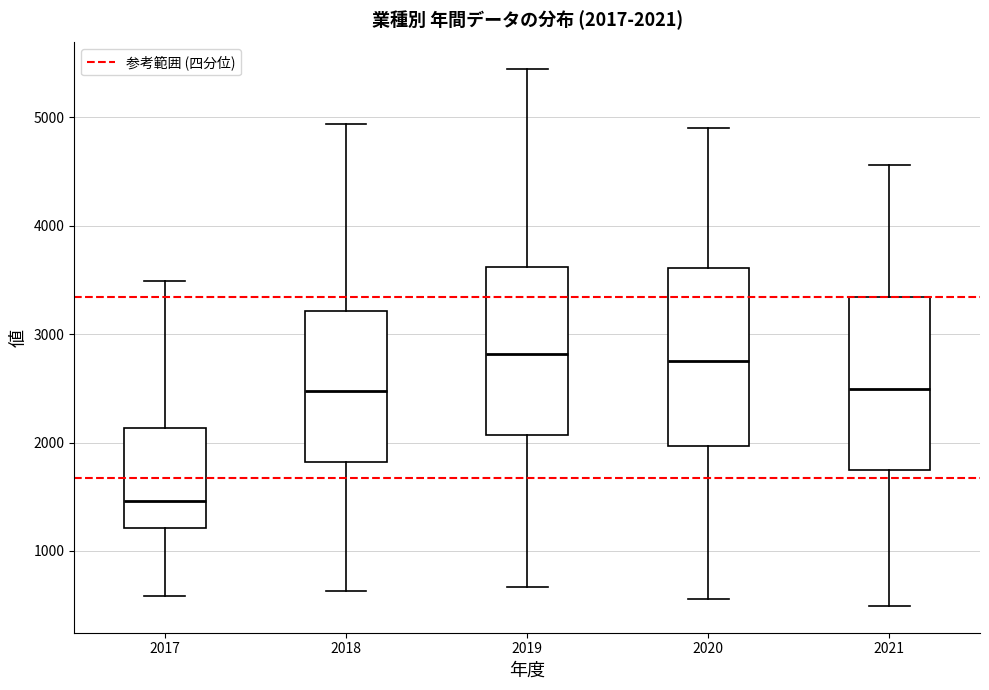

Which box's median line is the lowest?

2017